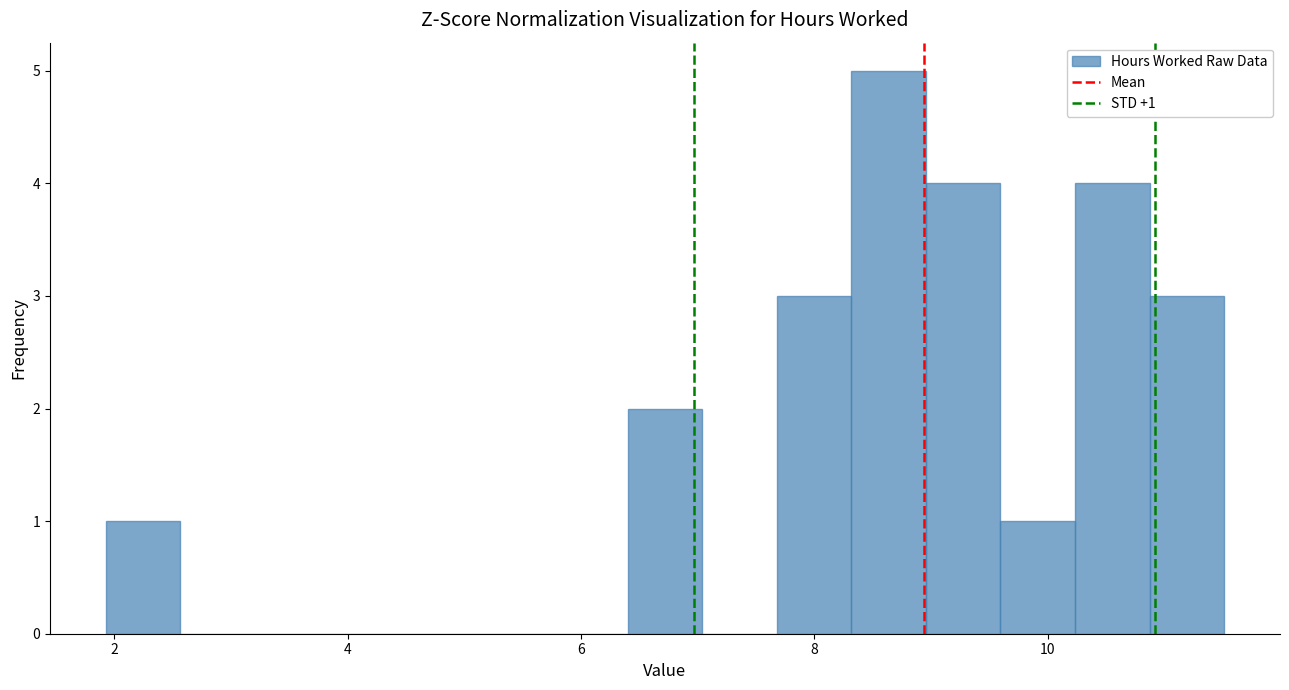

Around what value on the x-axis is the tallest bar? Give the approximate position of its centre, as read against the axis.

8.6